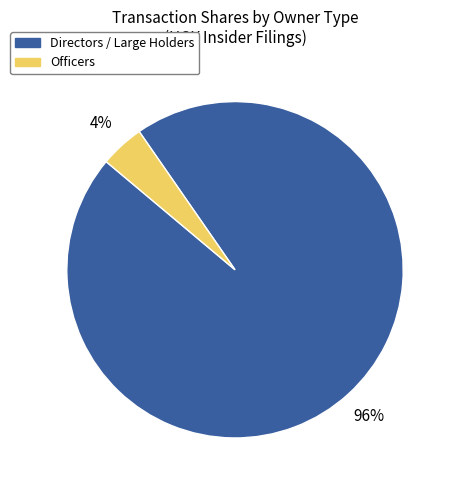

To the nearest percent, what is the average slice percentage?

50%